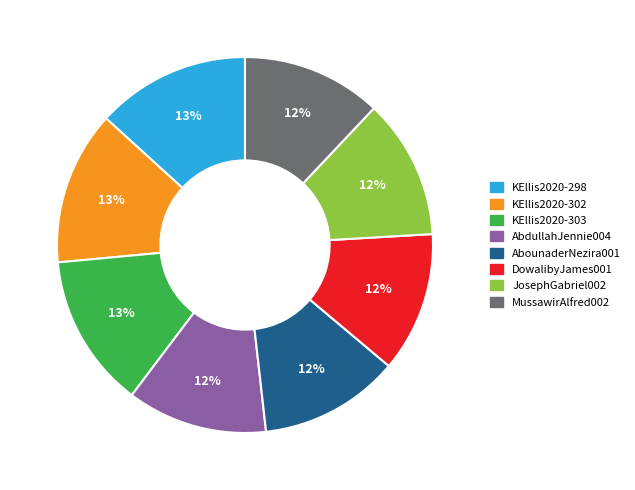

To the nearest percent, what is the average slice percentage?

12%